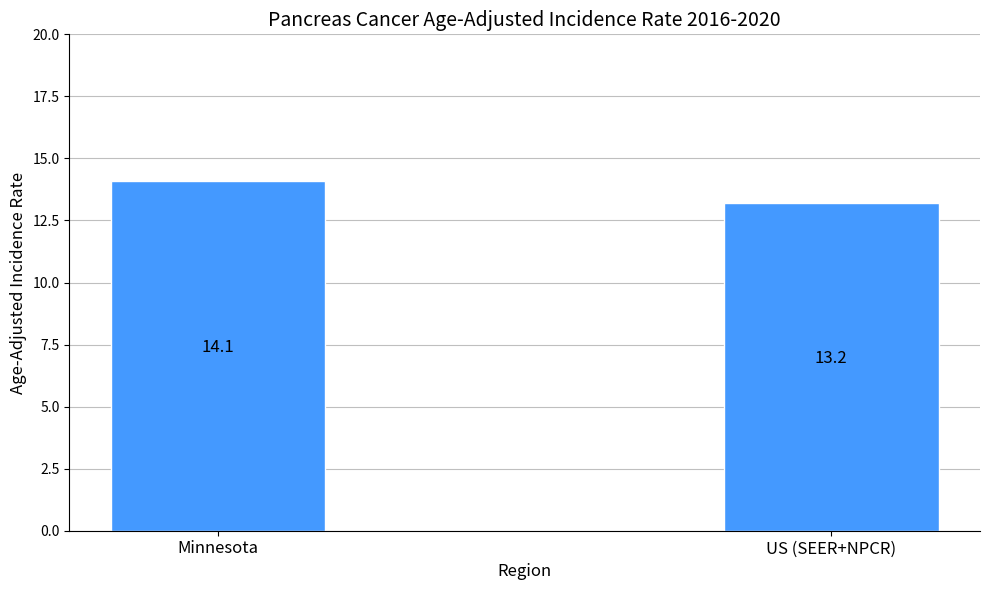

What position from the left is Minnesota?

1